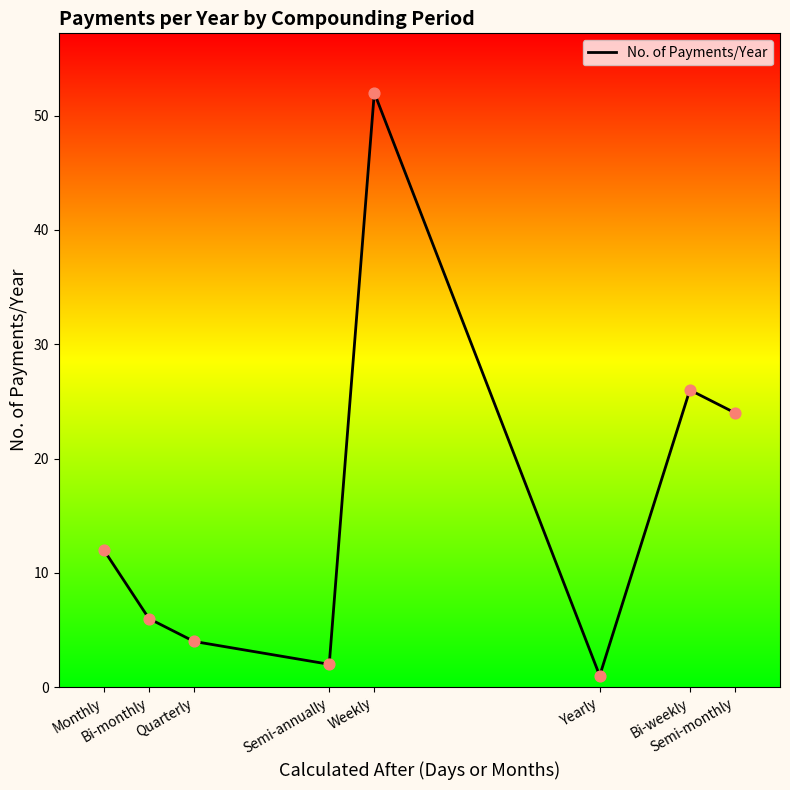

Which has a higher value, Semi-monthly or Semi-annually?

Semi-monthly